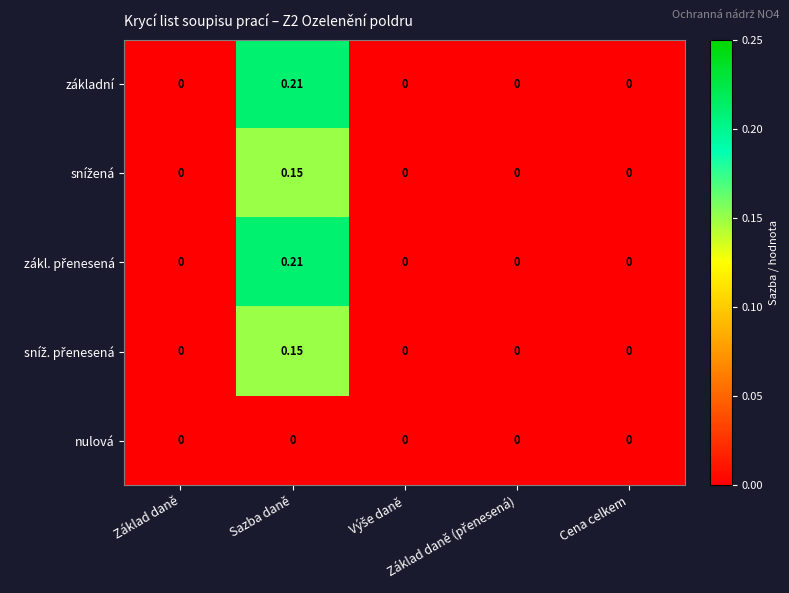

How many series are shown in this chart?

5